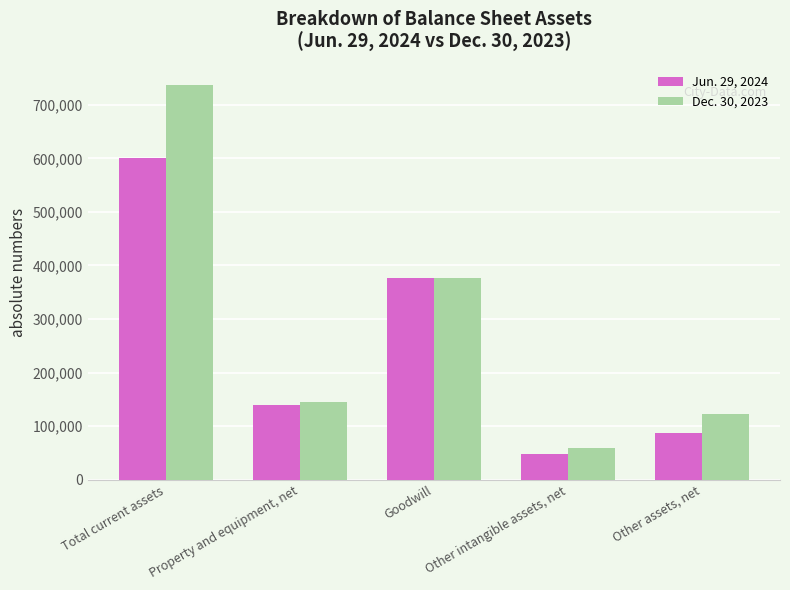

Reading right to left, list all the values displayed in this chart.

Jun. 29, 2024: Other assets, net=86781	Other intangible assets, net=47374	Goodwill=376389	Property and equipment, net=139397	Total current assets=600046
Dec. 30, 2023: Other assets, net=123313	Other intangible assets, net=59533	Goodwill=376389	Property and equipment, net=145890	Total current assets=737931